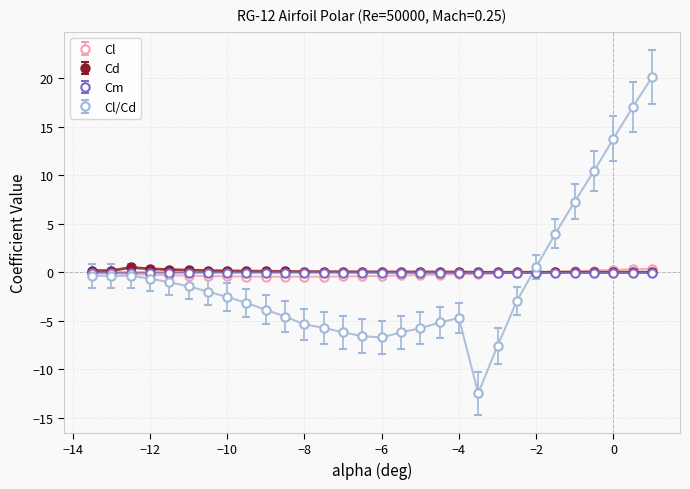

What is the value of the Cl/Cd point at the 18th from the left?

-5.8